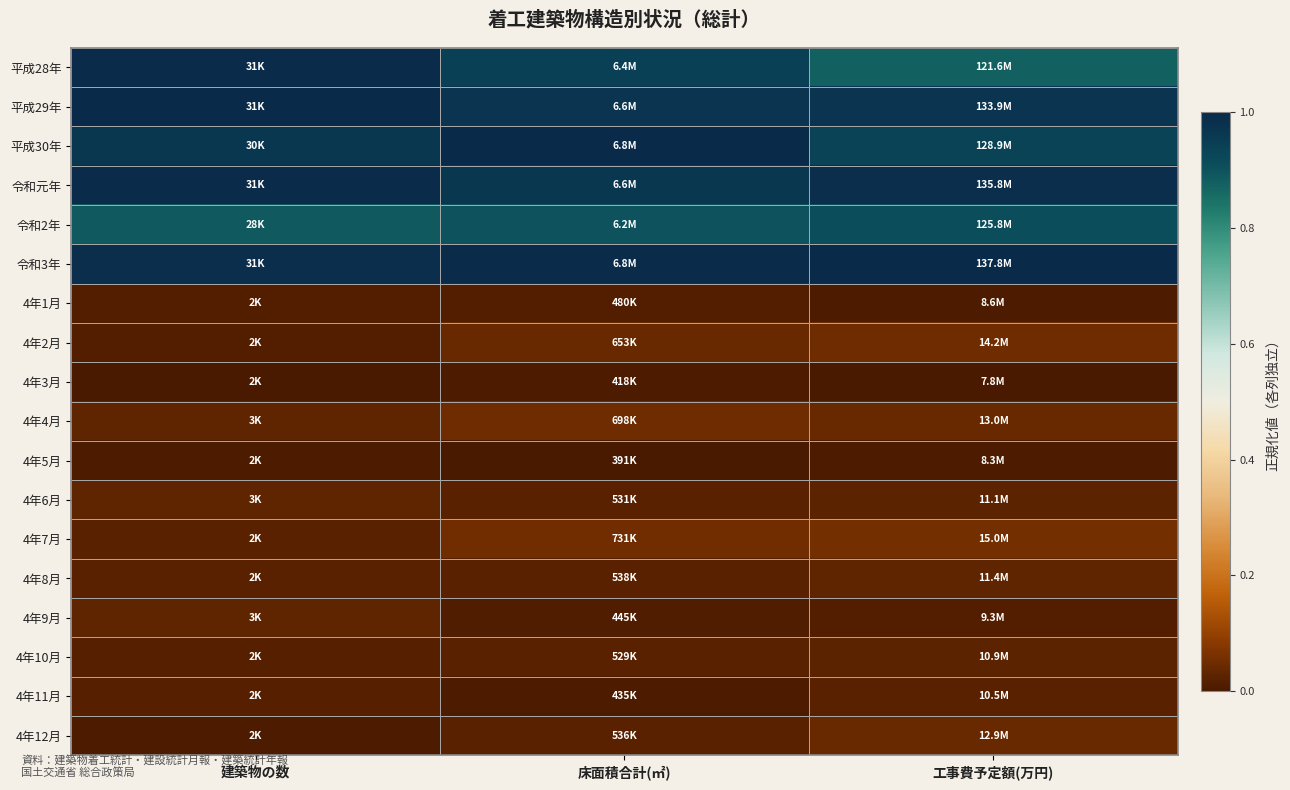

Between 工事費予定額(万円) and 建築物の数, which is larger?

建築物の数